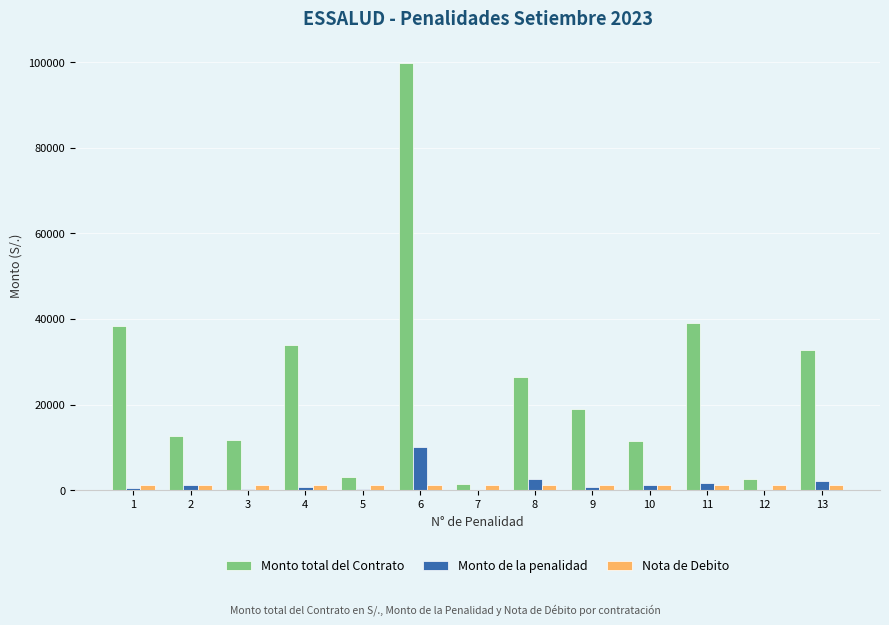

What is the maximum value for Nota de Debito?

1146.0